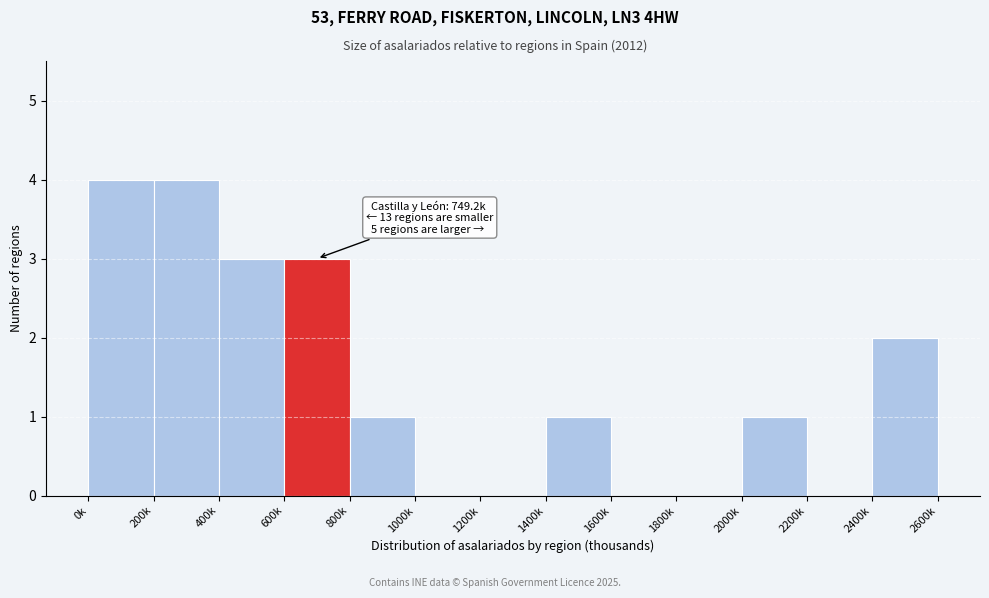

Reading left to right, extract all data points from this chart.

0k=4	200k=4	400k=3	600k=3	800k=1	1000k=0	1200k=0	1400k=1	1600k=0	1800k=0	2000k=1	2200k=0	2400k=2